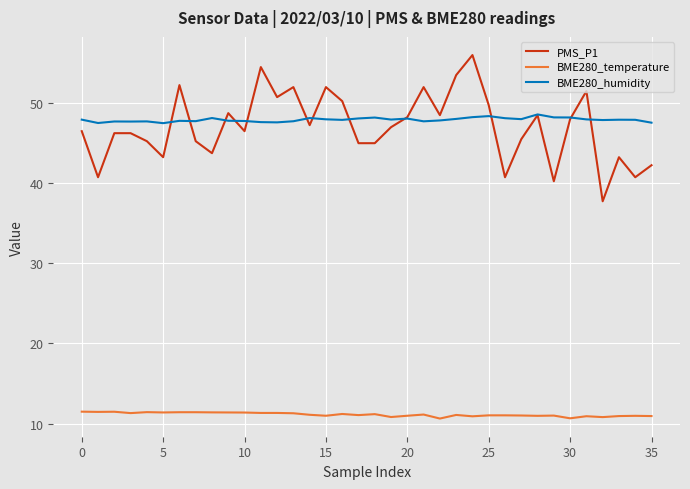

What is the minimum value shown in the chart?

10.6